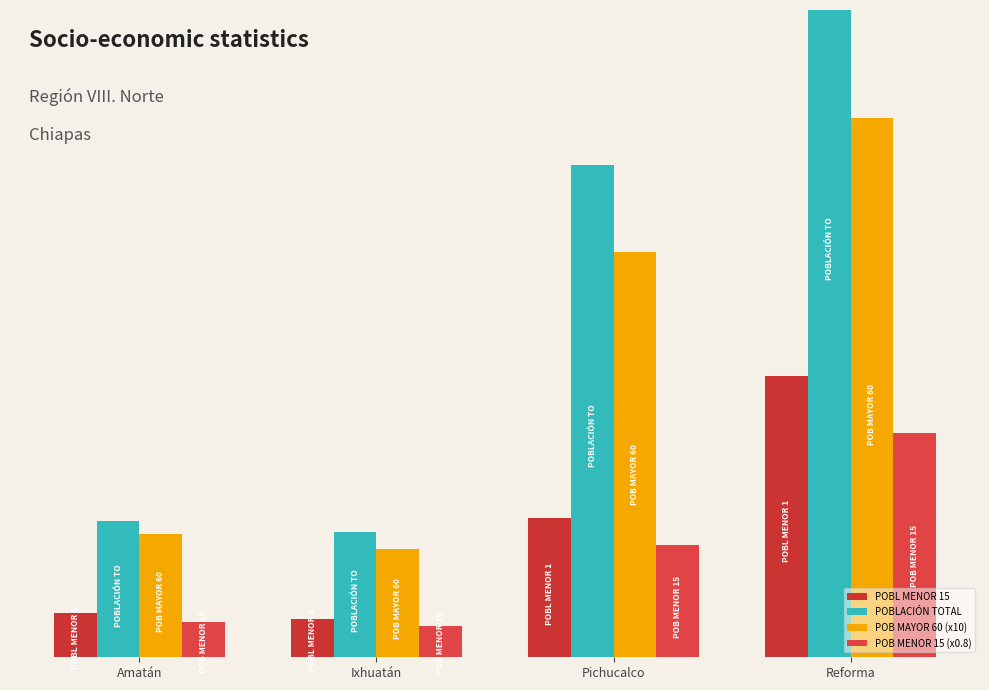

What position from the left is Ixhuatán?

2